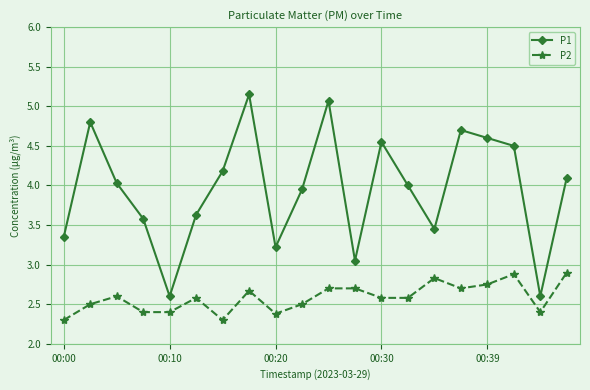

Rank the series by their maximum value, from lowest to highest.

P2, P1